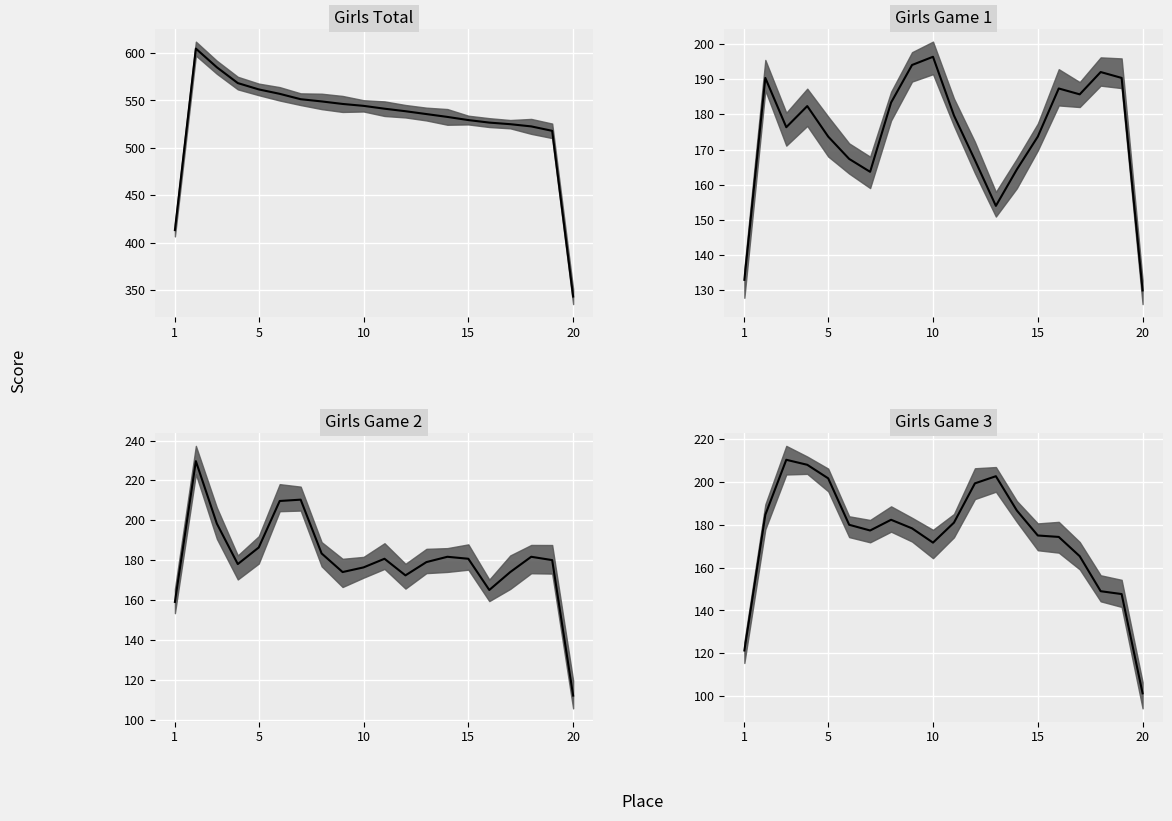

Reading left to right, list all the values displayed in this chart.

Girls Total median: 413.3	604.7	585.0	568.3	561.7	557.0	551.3	549.0	546.3	544.3	541.3	538.7	535.7	532.7	529.3	526.7	525.0	522.7	518.0	343.3
Girls Game 1 median: 133.0	190.3	176.3	182.3	173.7	167.3	163.7	183.3	194.0	196.3	179.7	167.0	154.0	164.3	173.7	187.3	185.7	192.0	190.3	130.0
Girls Game 2 median: 159.0	229.7	198.3	178.0	186.3	209.7	210.3	183.3	174.0	176.3	180.7	172.3	179.0	181.7	180.7	165.0	174.0	181.7	180.0	112.0
Girls Game 3 median: 121.3	184.7	210.3	208.0	201.7	180.0	177.3	182.3	178.3	171.7	181.0	199.3	202.7	186.7	175.0	174.3	165.3	149.0	147.7	101.3